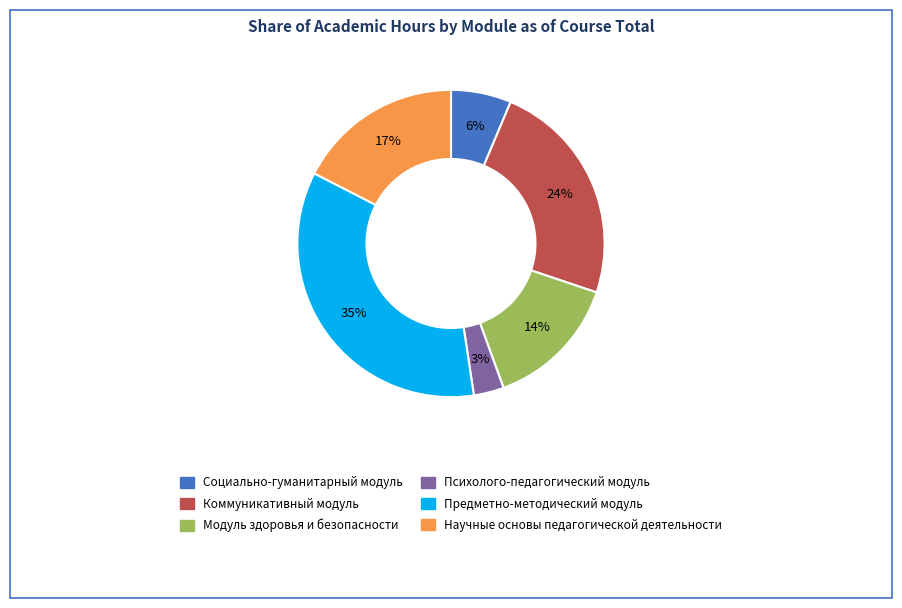

To the nearest percent, what is the difference between the largest and smallest slice percentages?

32%